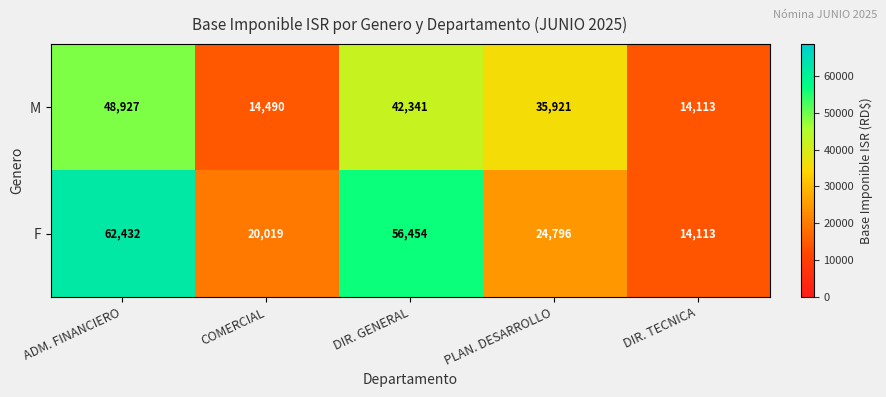

What is the minimum value shown in the chart?

14113